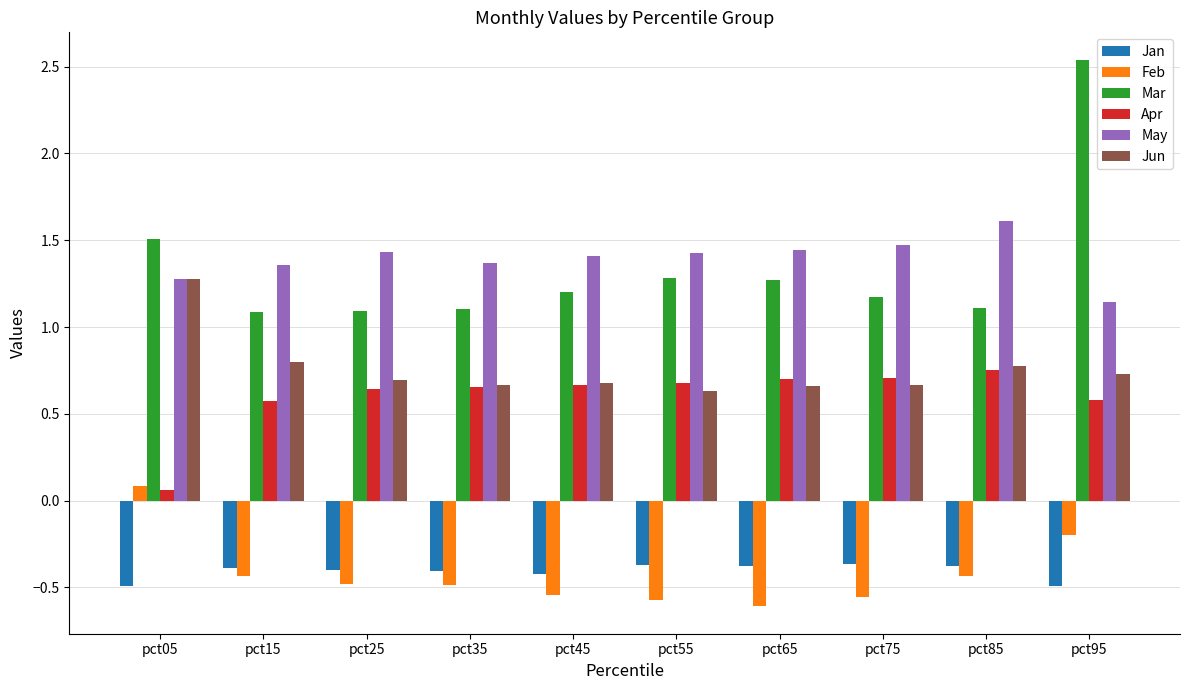

Rank the series by their maximum value, from highest to lowest.

Mar, May, Jun, Apr, Feb, Jan